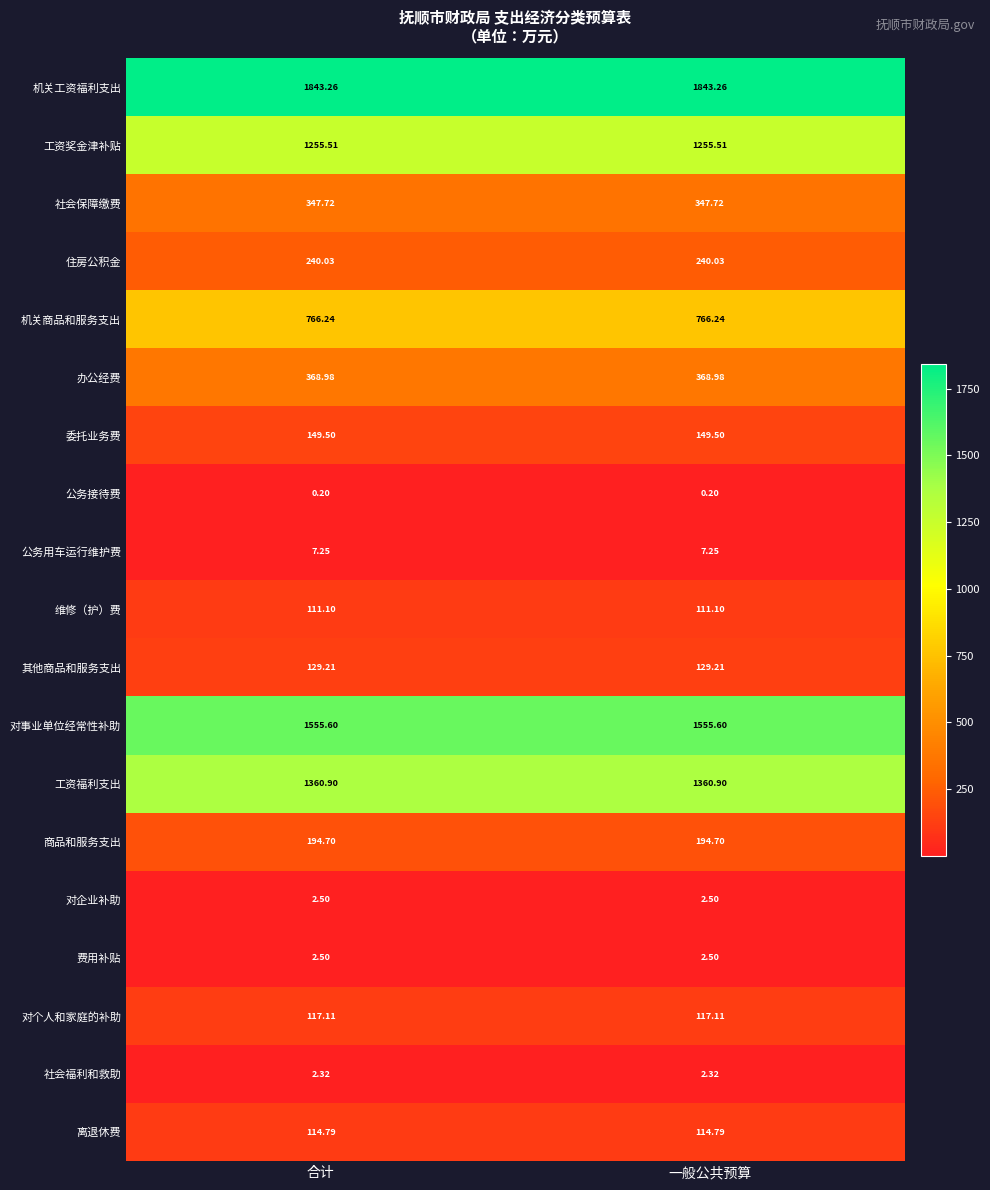

Is the value of 住房公积金 at 合计 greater than the value of 工资奖金津补贴 at 合计?

No